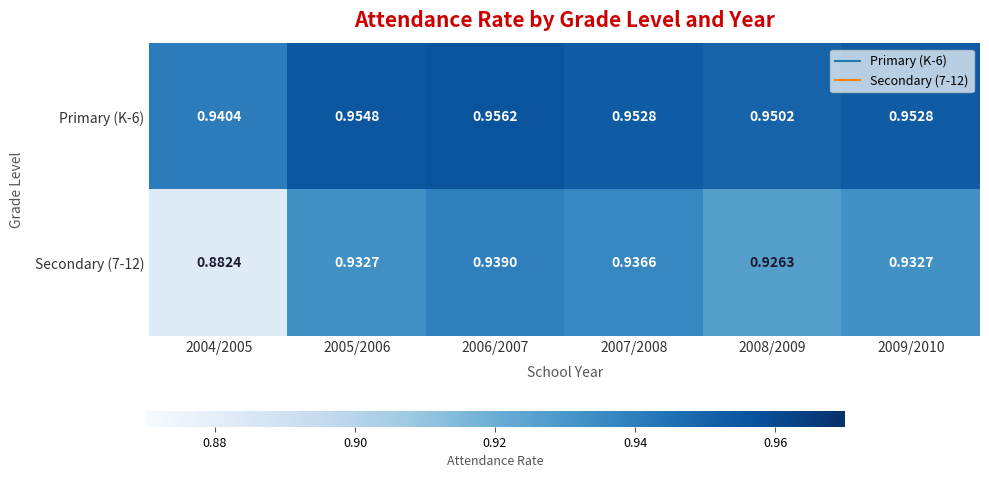

Is the value of Primary (K-6) at 2009/2010 greater than the value of Secondary (7-12) at 2006/2007?

Yes